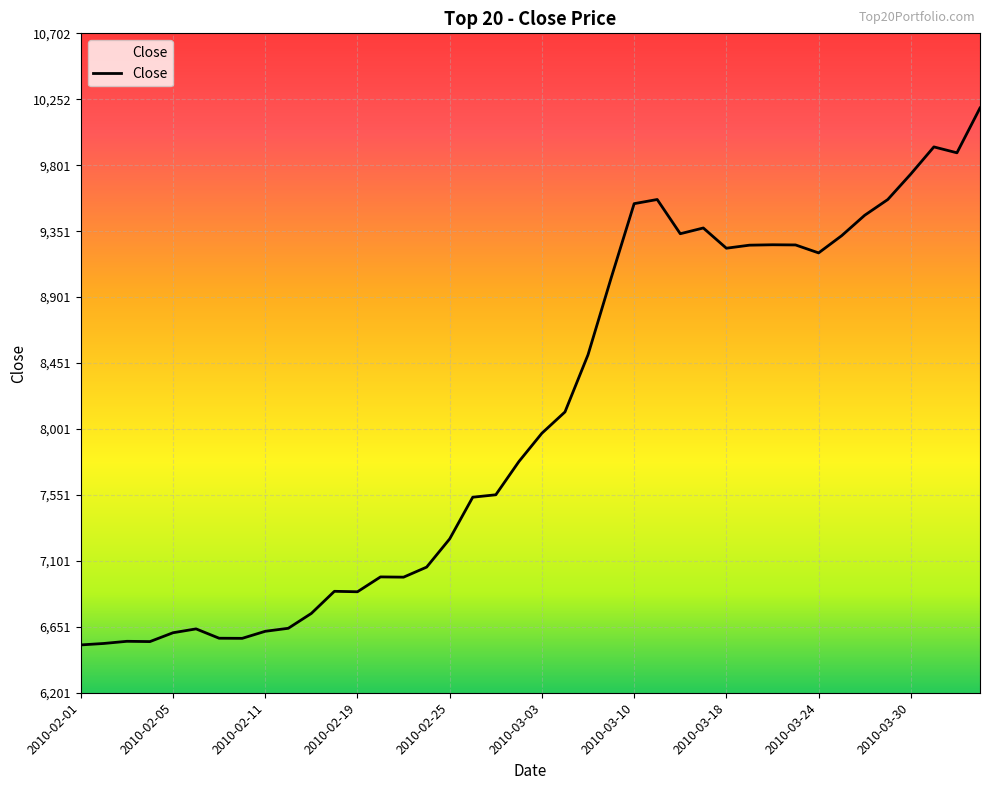

What is the minimum value shown in the chart?

6527.2